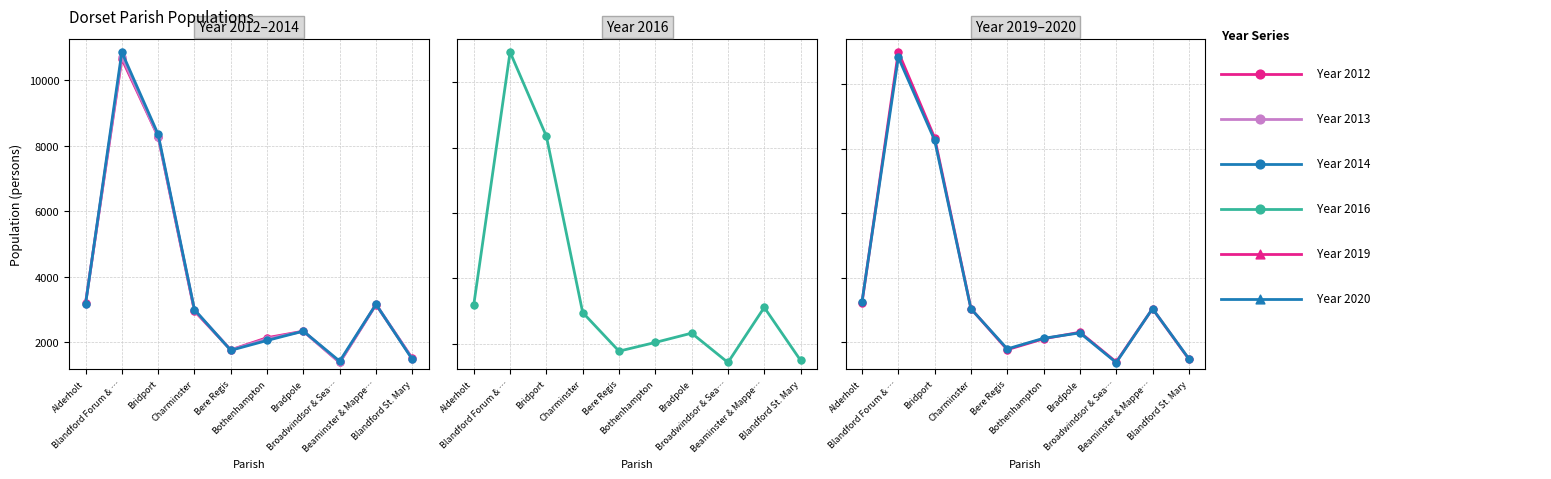

At how many categories does at least one series exceed 2536?

5